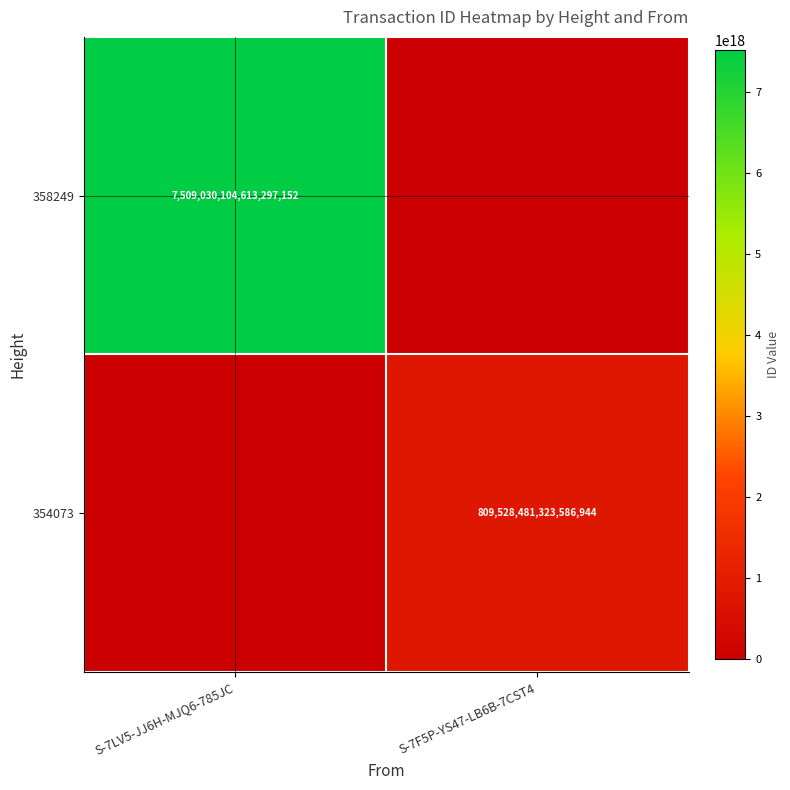

Is it true that 358249 equals 7509030104613297152 at S-7LV5-JJ6H-MJQ6-785JC?

True